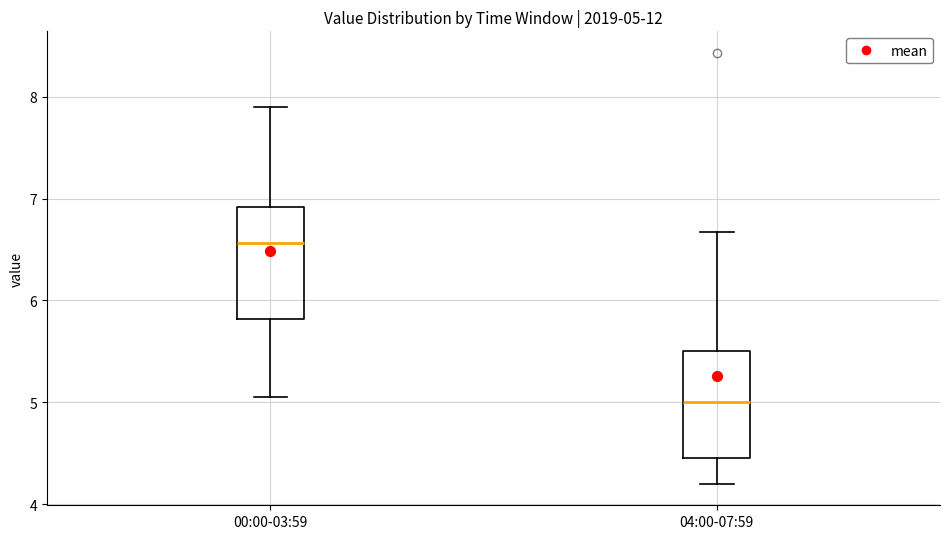

Which box's median line is the highest?

00:00-03:59